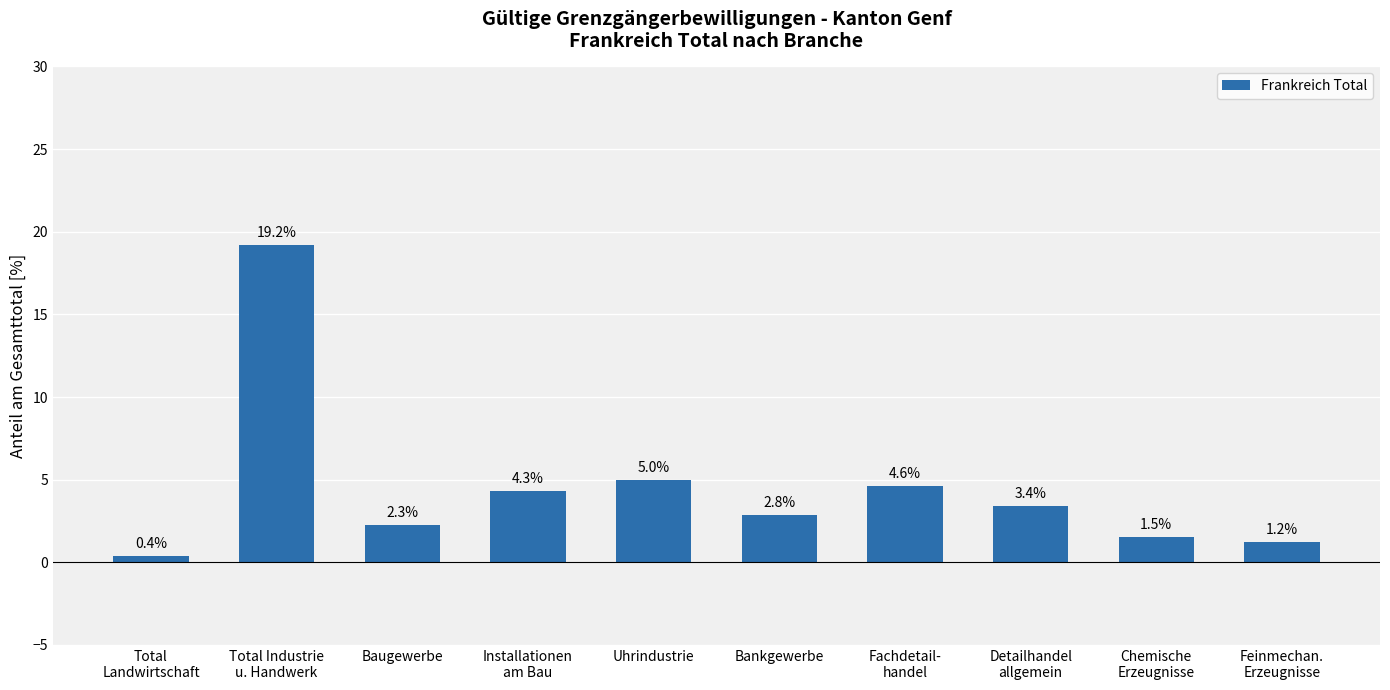

The value at Fachdetail-
handel is 4.6. True or false?

True